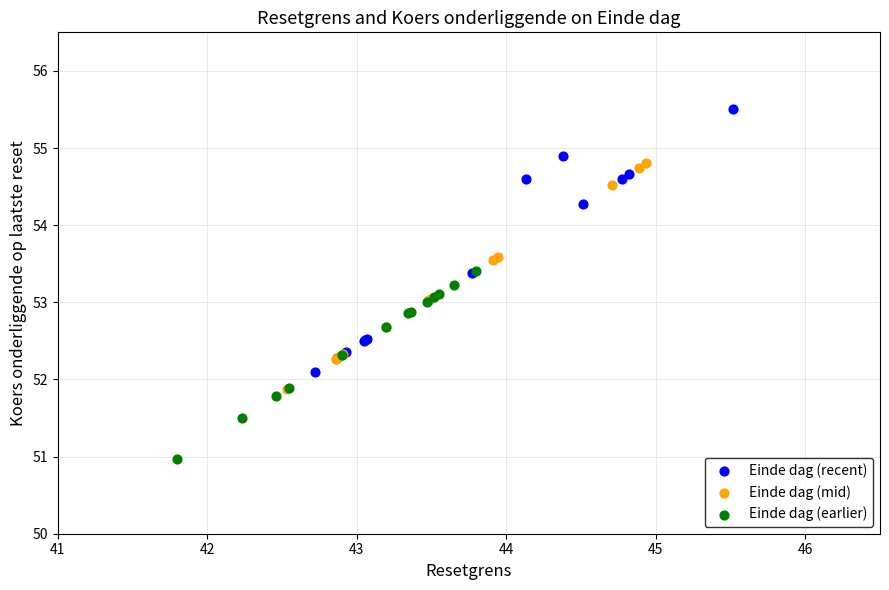

Which series contains the highest Y value?

Einde dag (recent)